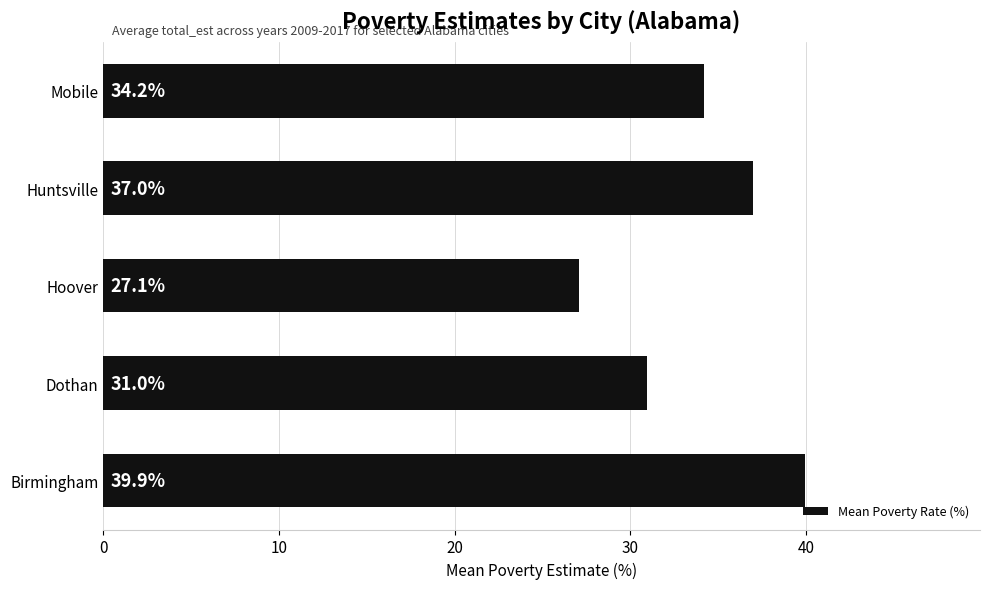

What is the ratio of the value at Mobile to the value at Dothan?

1.1